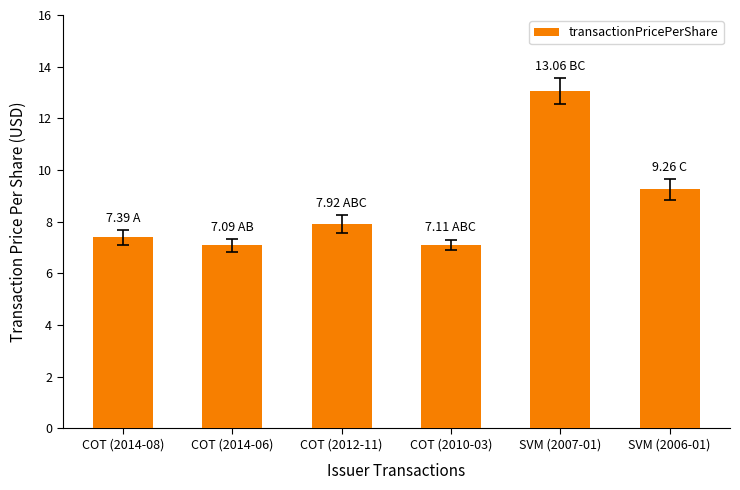

What is the value of the 3rd bar from the left?

7.9